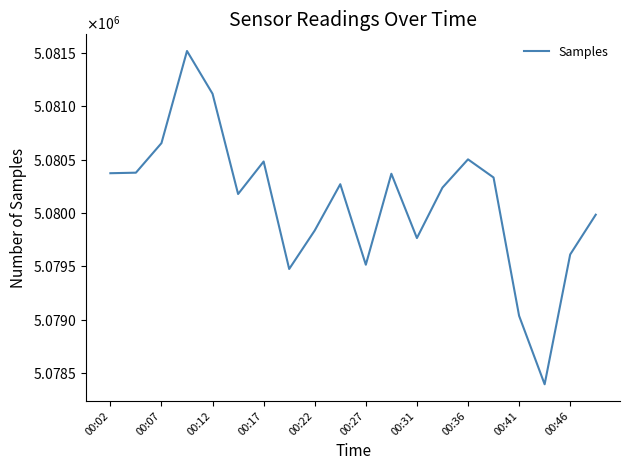

Does the chart have visible grid lines?

No